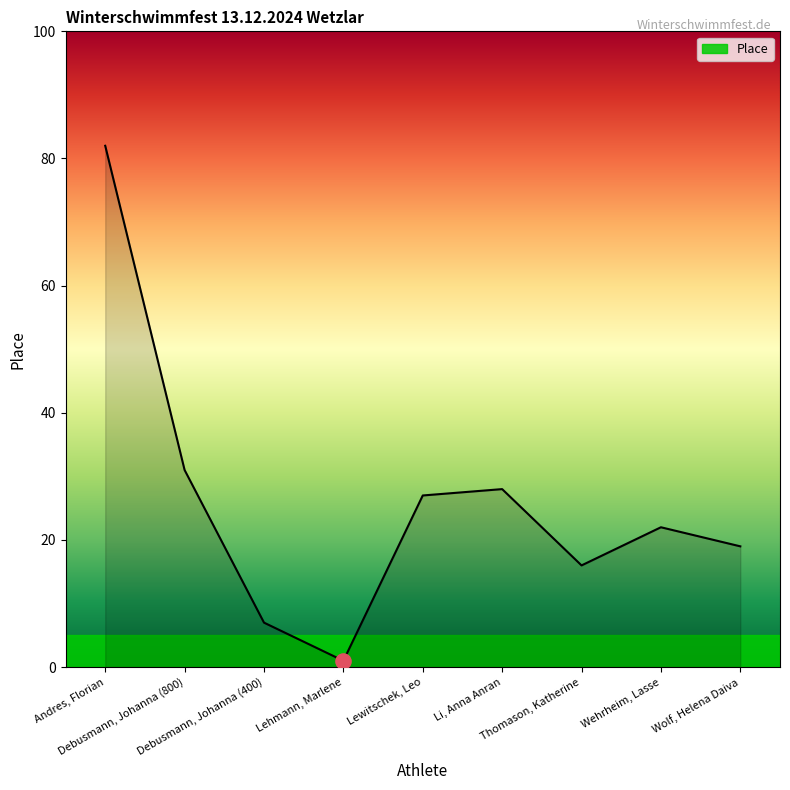

What is the change in value from Debusmann, Johanna (800) to Wehrheim, Lasse?

-9